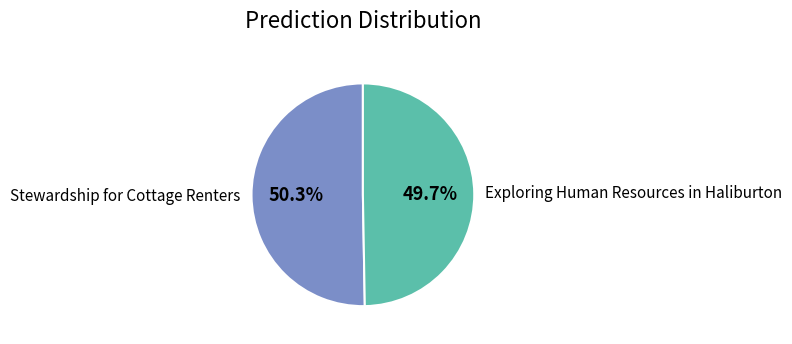

Which slice represents more than half of the pie?

Stewardship for Cottage Renters